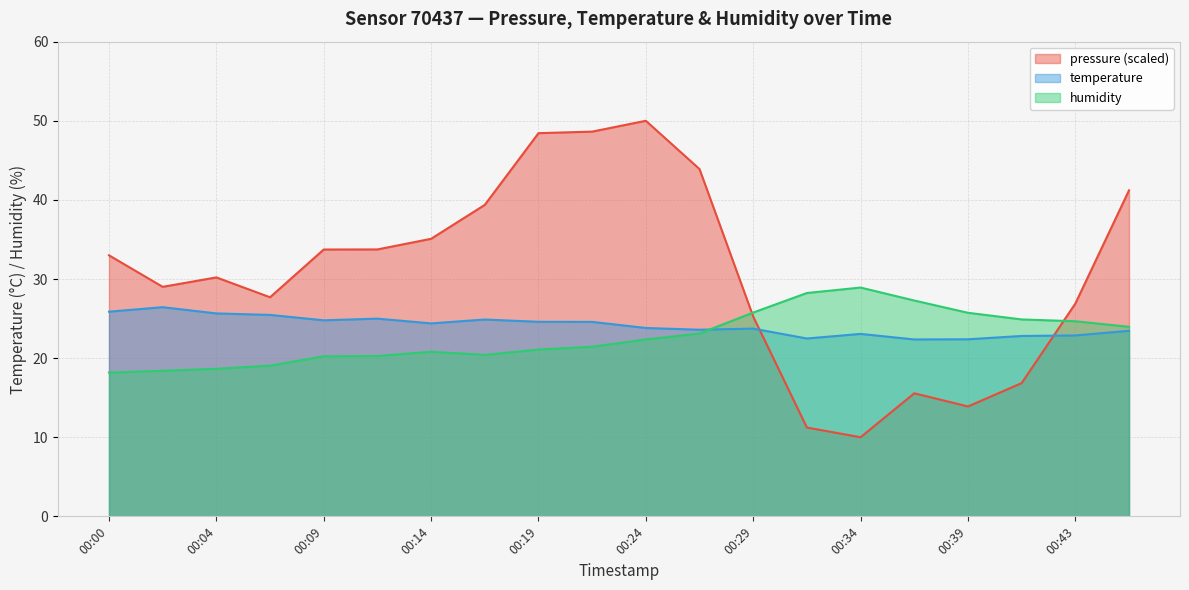

The pressure series shows 35.1 at 00:14. True or false?

True